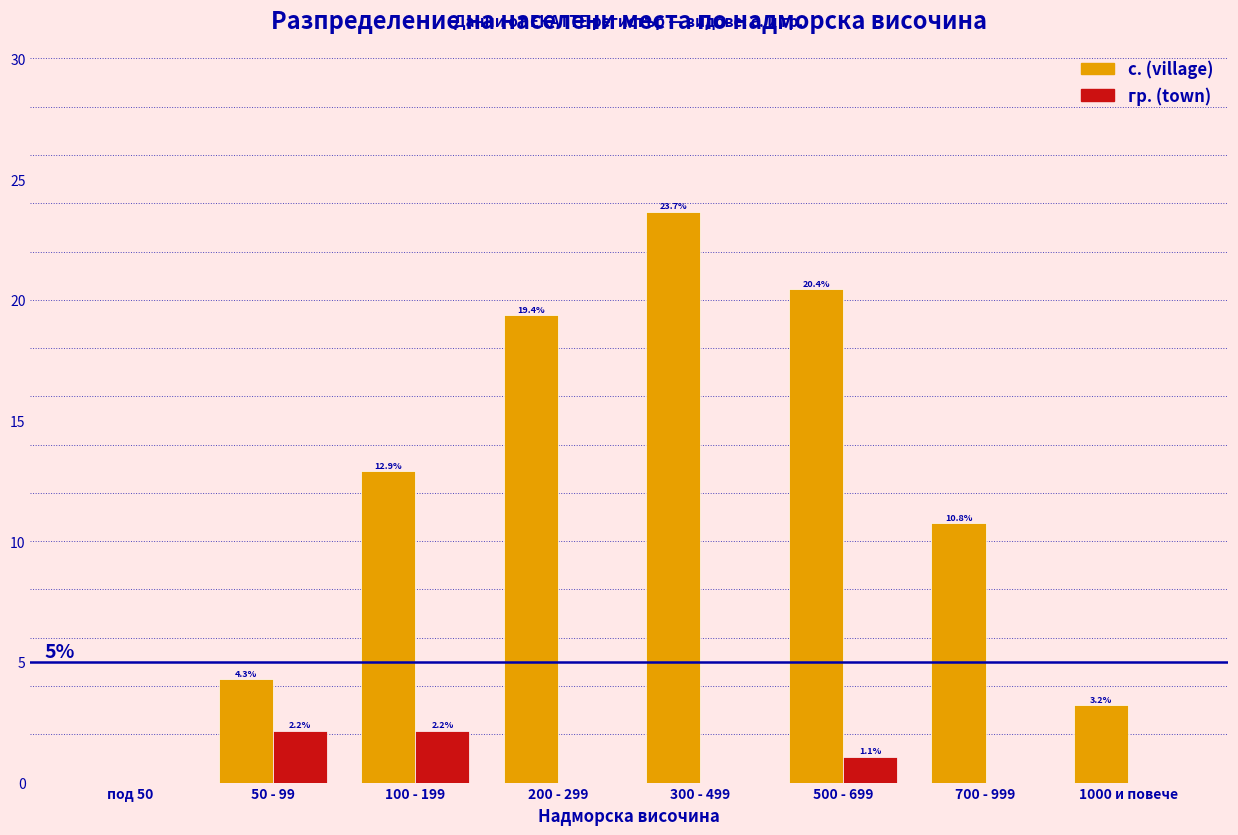

Reading left to right, extract all data points from this chart.

с. (village): под 50=0.0	50 - 99=4.3	100 - 199=12.9	200 - 299=19.4	300 - 499=23.7	500 - 699=20.4	700 - 999=10.8	1000 и повече=3.2
гр. (town): под 50=0.0	50 - 99=2.2	100 - 199=2.2	200 - 299=0.0	300 - 499=0.0	500 - 699=1.1	700 - 999=0.0	1000 и повече=0.0